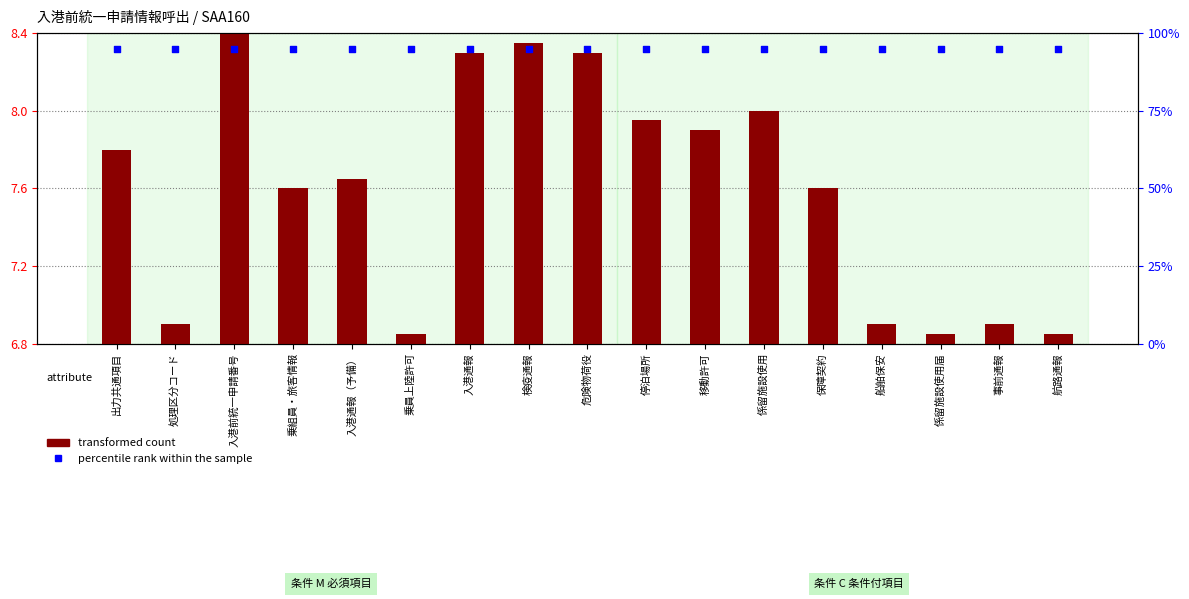

Which series reaches the minimum Y coordinate?

transformed count